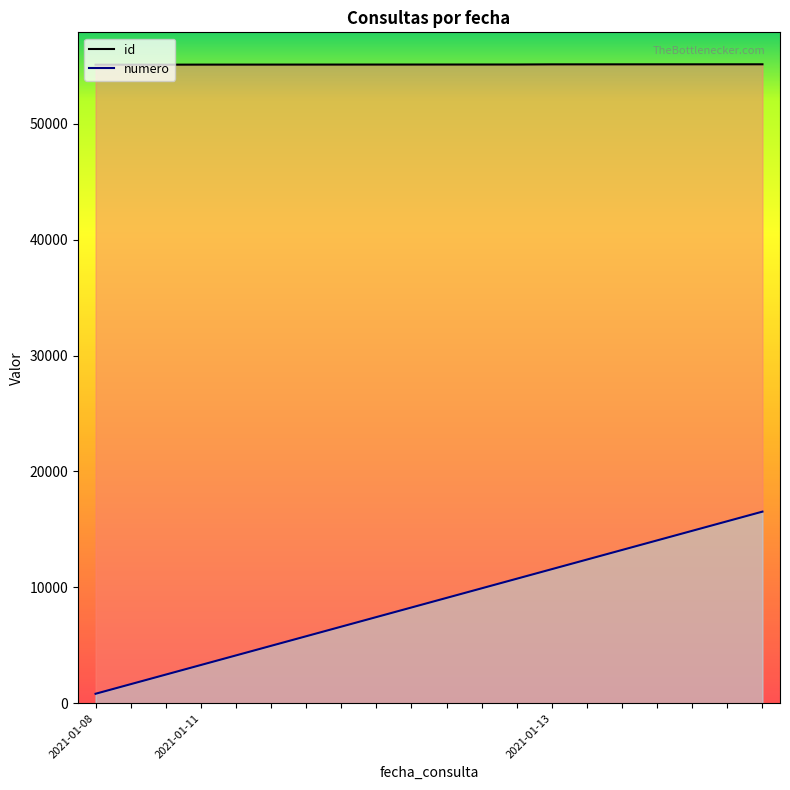

Rank the series at 13 from lowest to highest value.

numero, id